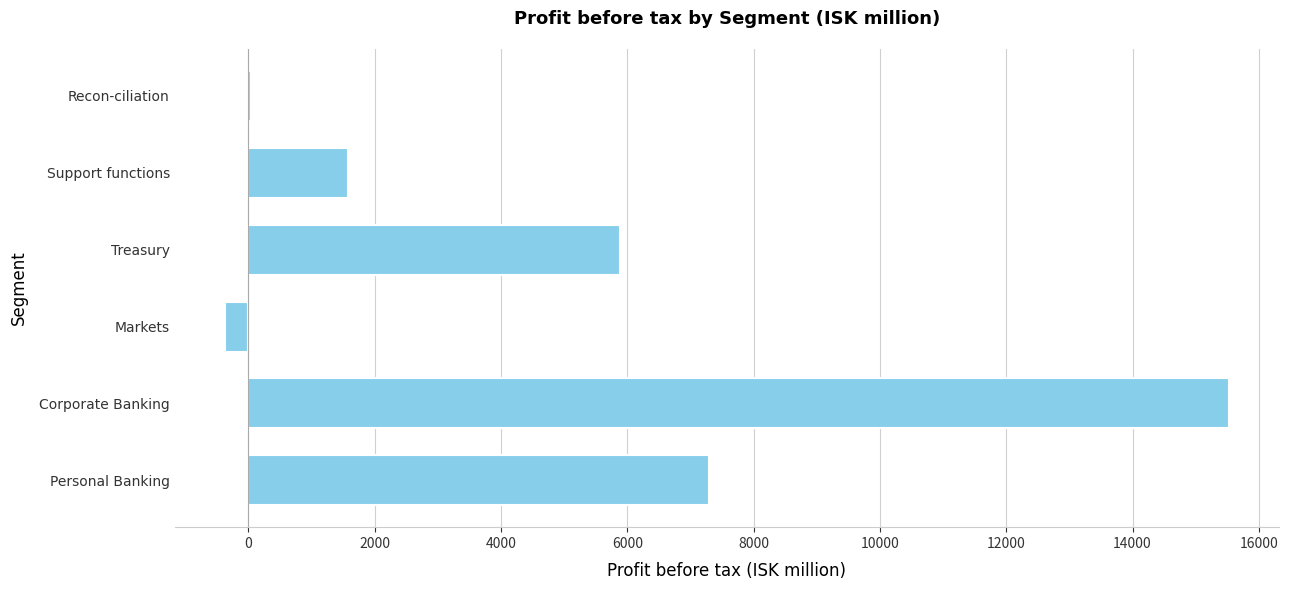

How many distinct data groups are displayed?

1